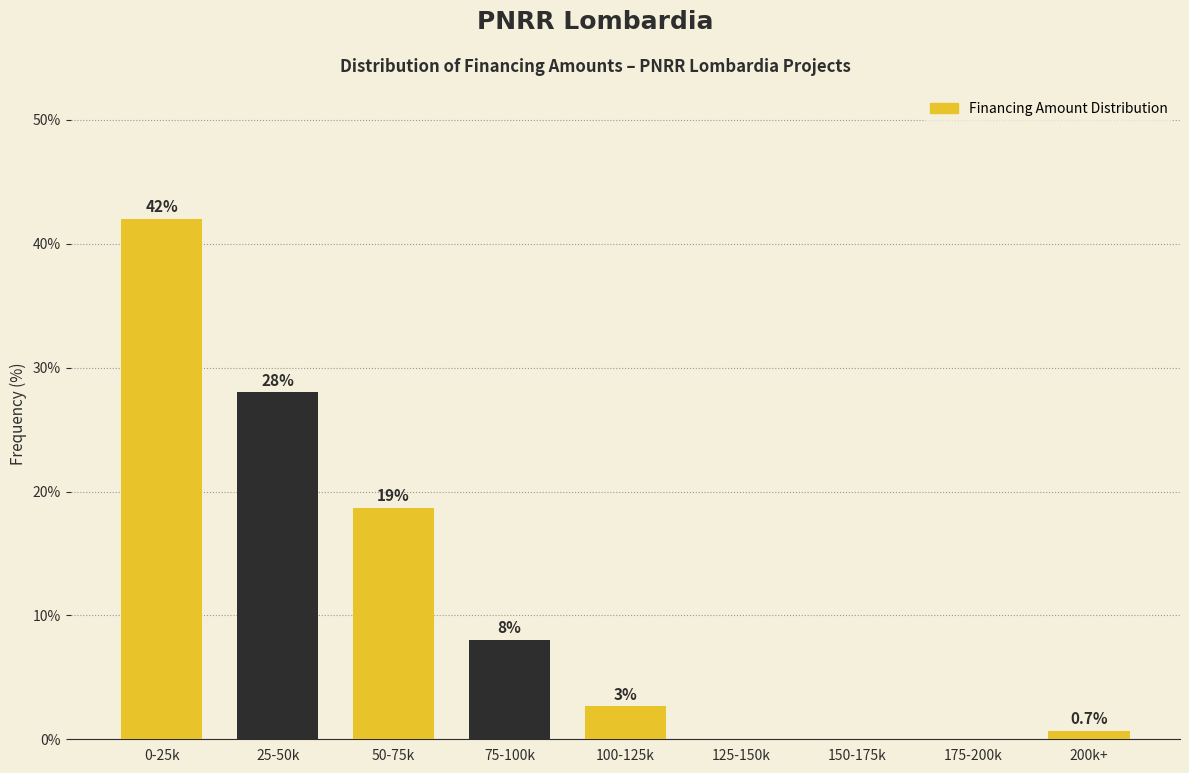

At which label is the value closest to 21?

50-75k